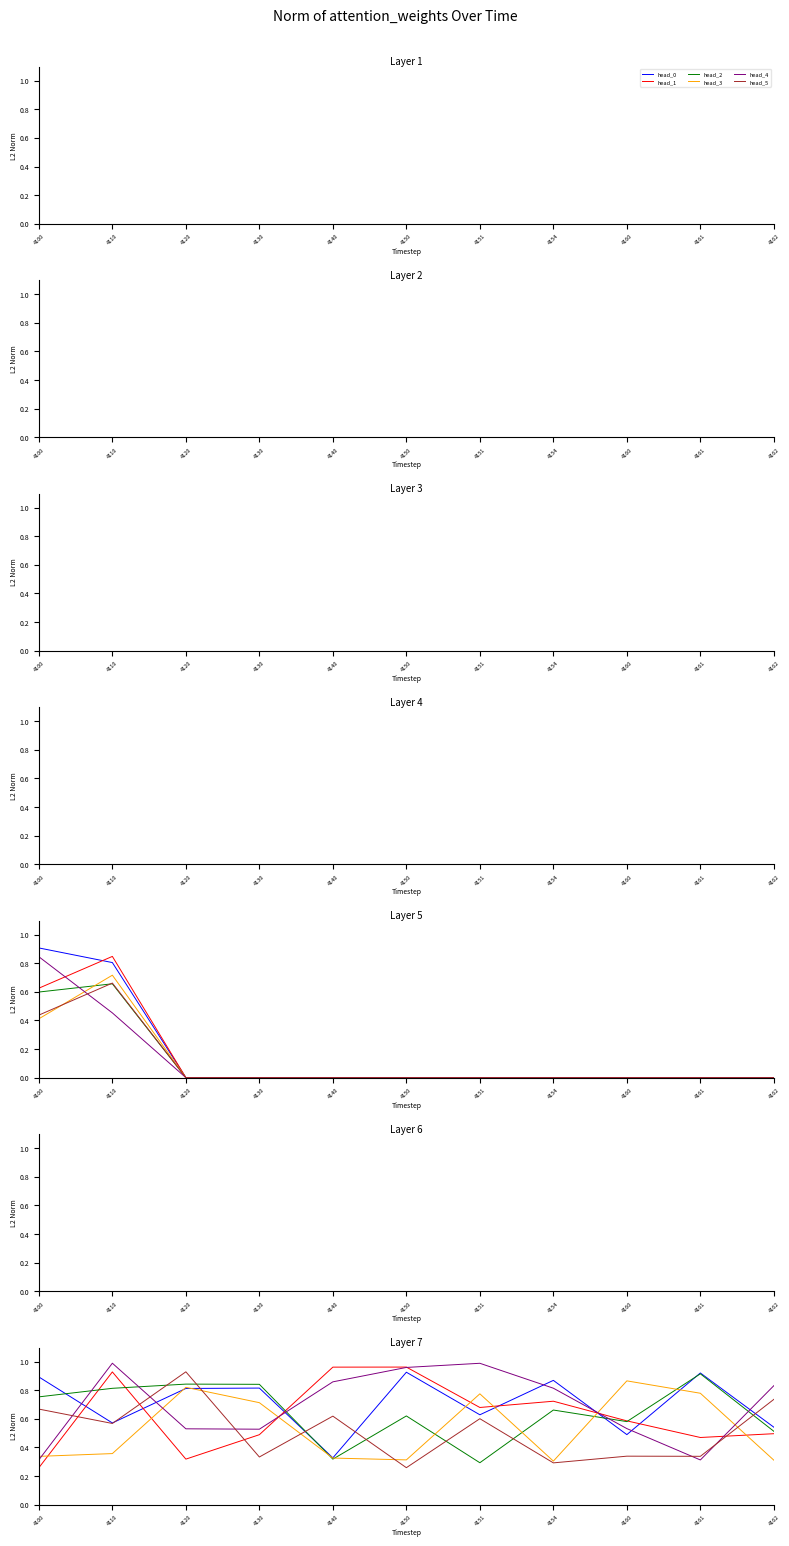

True or false: head_0 has more than 1 interior local peaks.

True